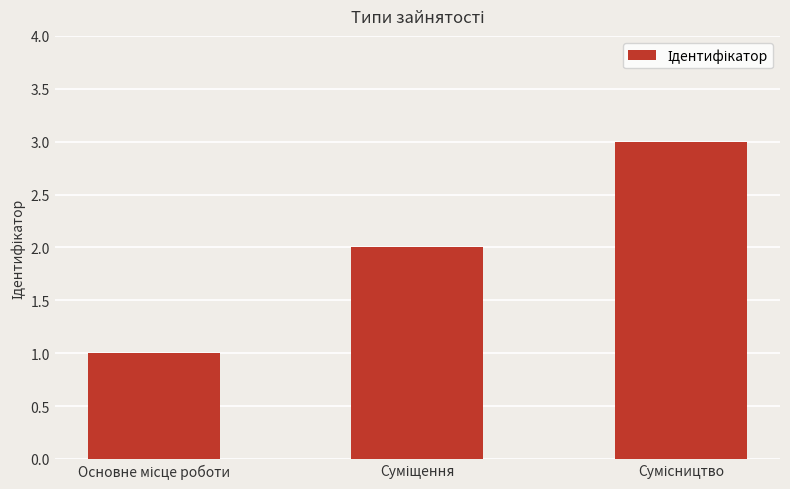

What is the sum of all values?

6